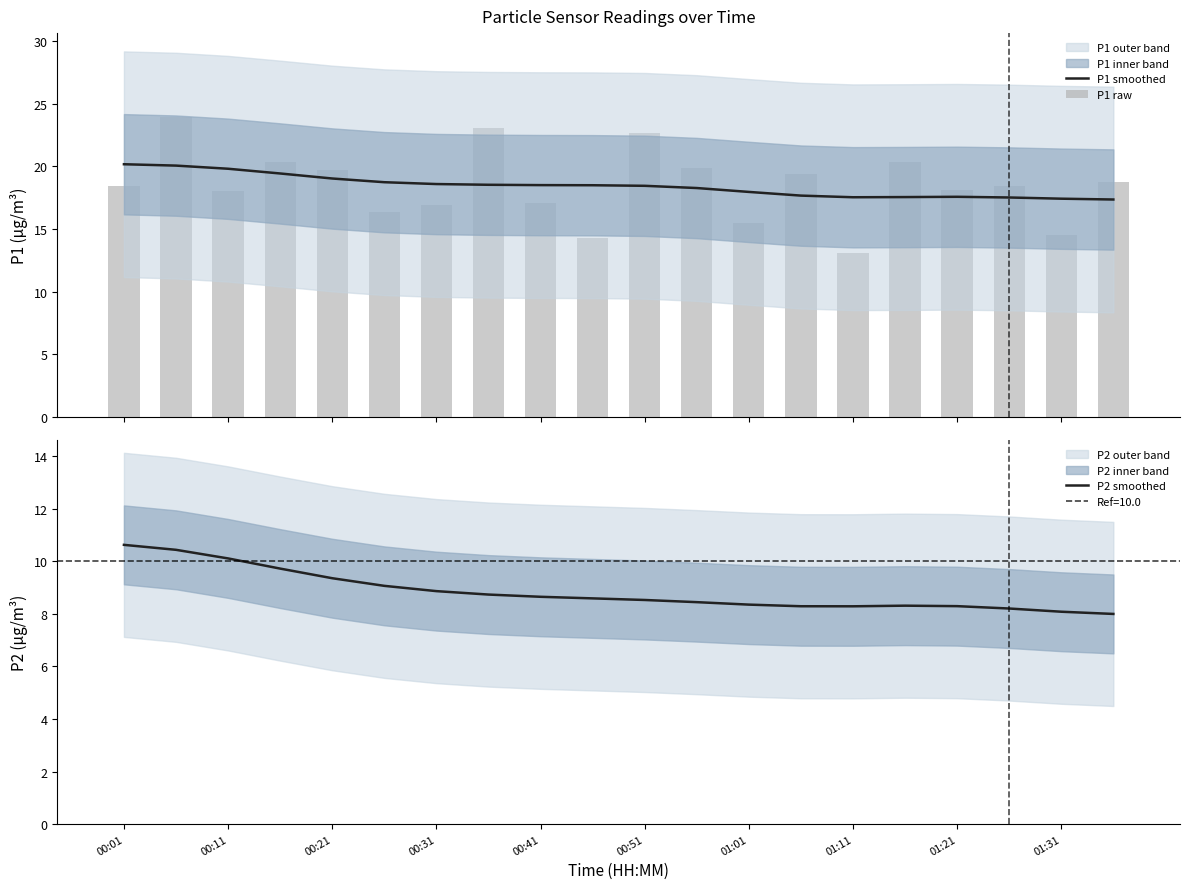

List the series in order of their peak value, lowest first.

P2 smoothed, P1 smoothed, P1 raw